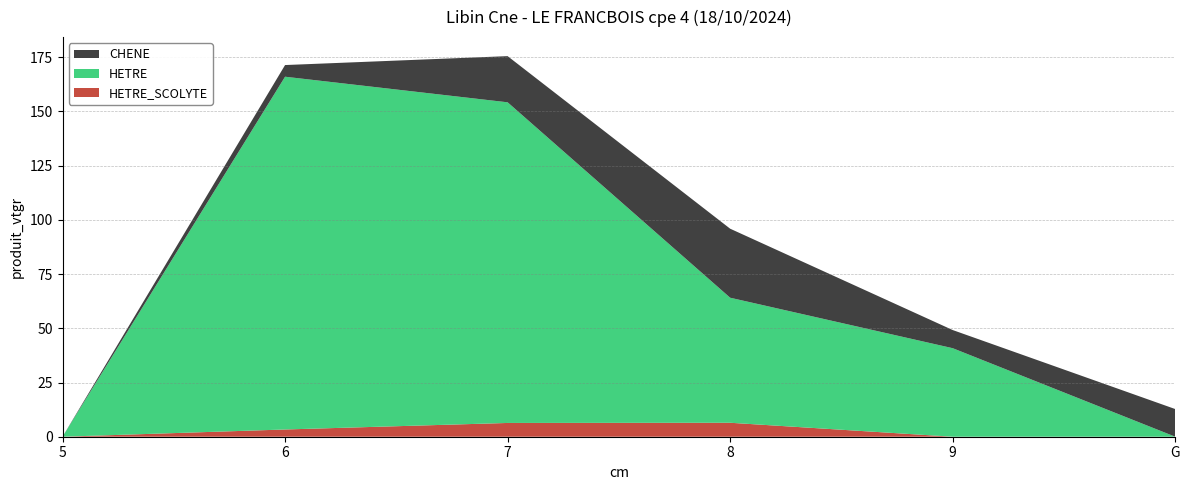

Reading left to right, list all the values displayed in this chart.

CHENE: 5=0.0	6=5.4	7=21.3	8=31.8	9=8.4	G=12.8
HETRE: 5=0.0	6=162.7	7=147.9	8=57.7	9=40.8	G=0.0
HETRE_SCOLYTE: 5=0.0	6=3.3	7=6.3	8=6.4	9=0.0	G=0.0